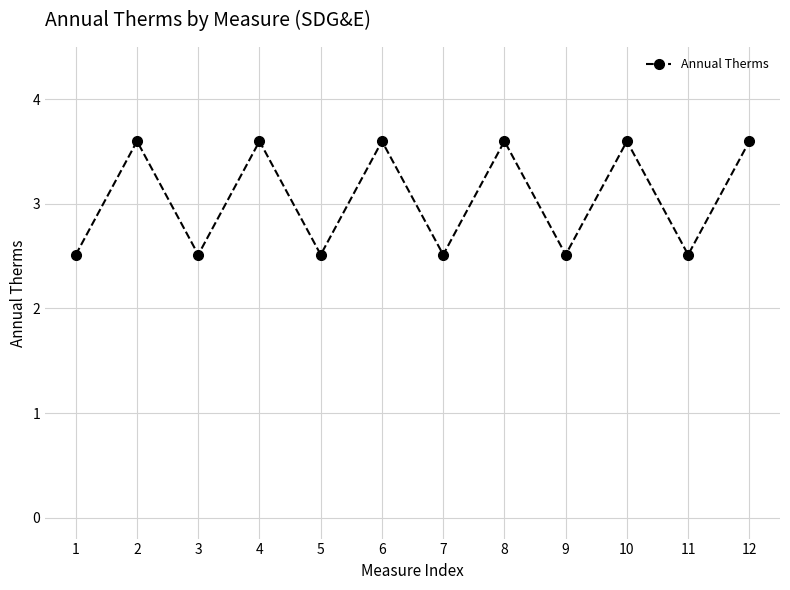

How many lines are shown in the chart?

1